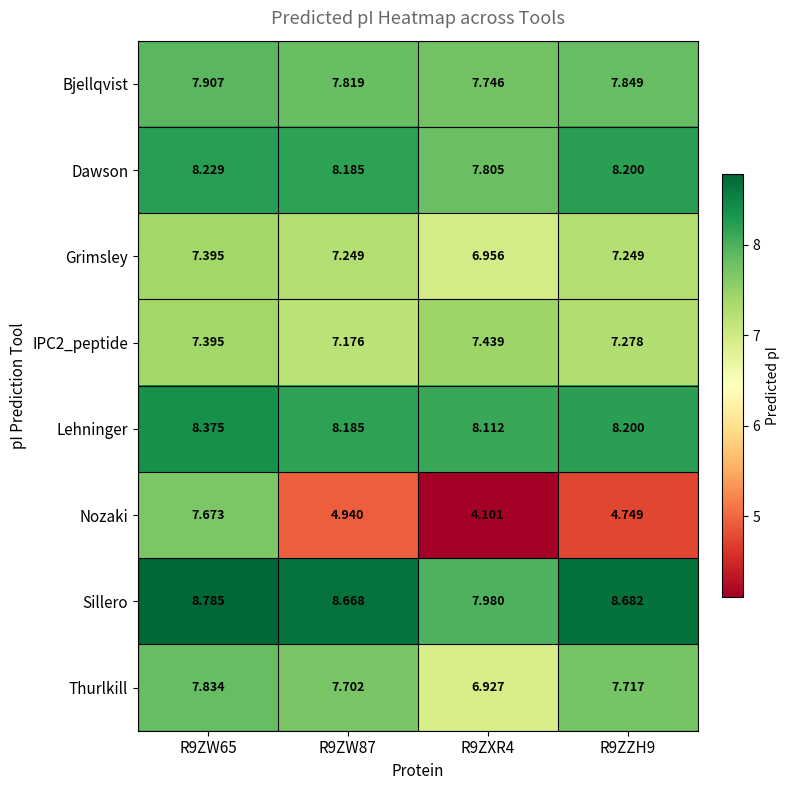

Which series changed the most between R9ZW65 and R9ZW87?

Nozaki